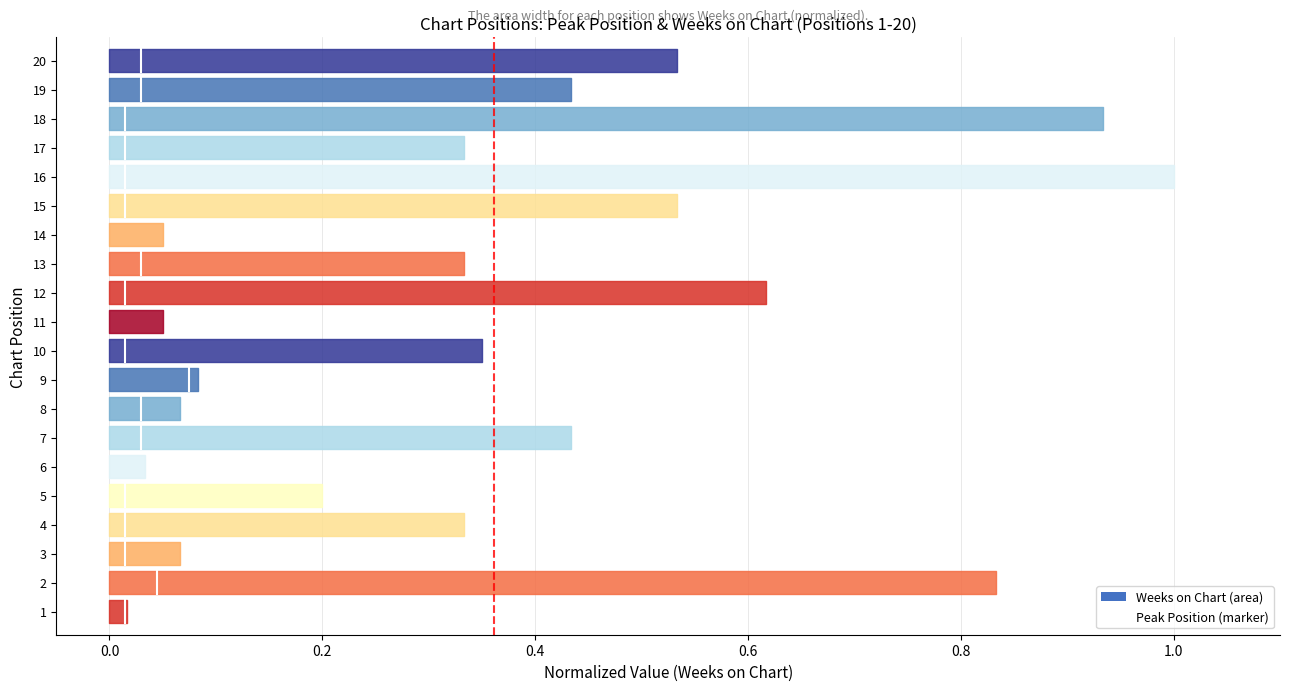

True or false: the data shows -0.3 at −0.2.

False